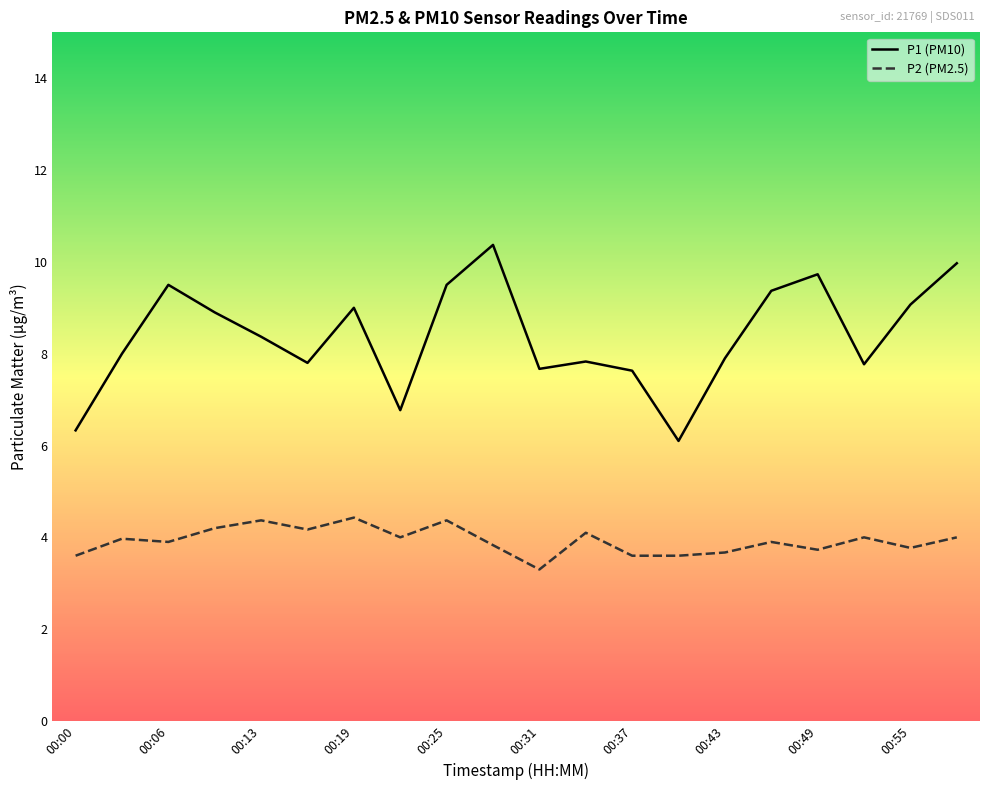

Which series has the widest spread of values?

P1 (PM10)